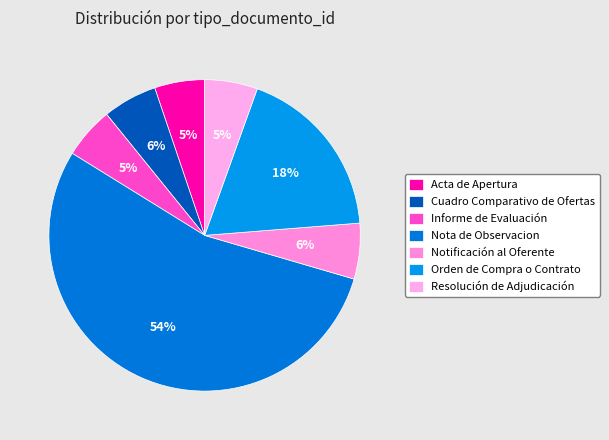

Which slice represents more than half of the pie?

Nota de Observacion